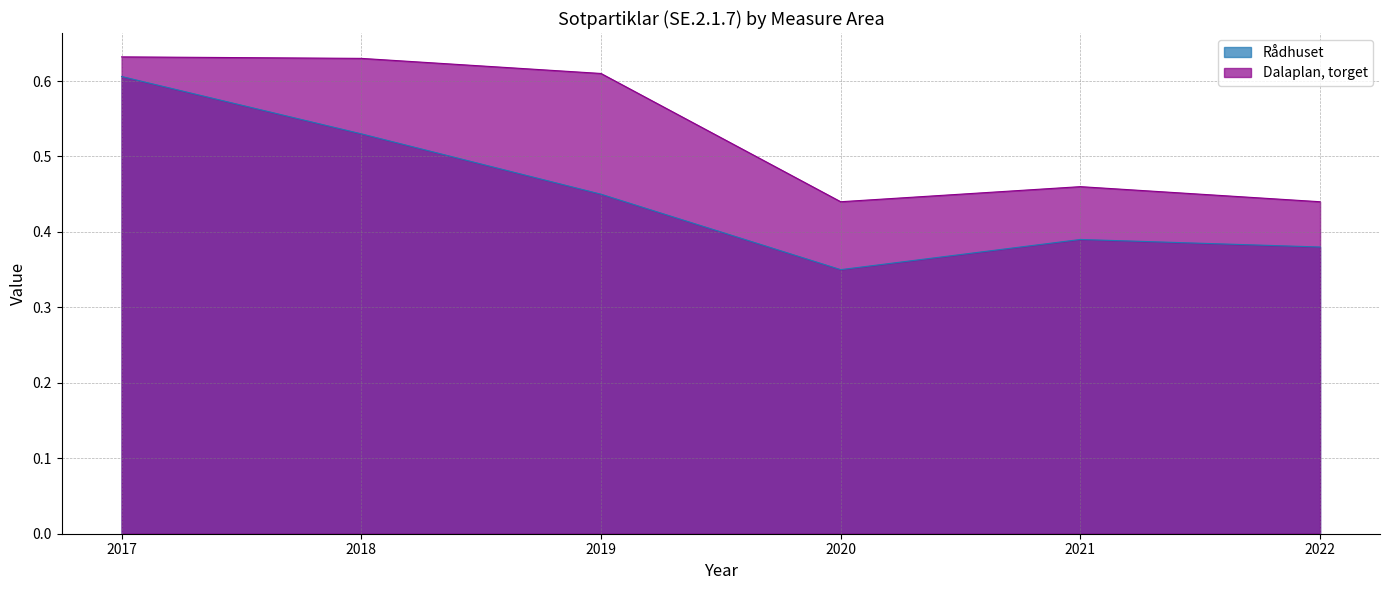

Which series has the widest spread of values?

Rådhuset